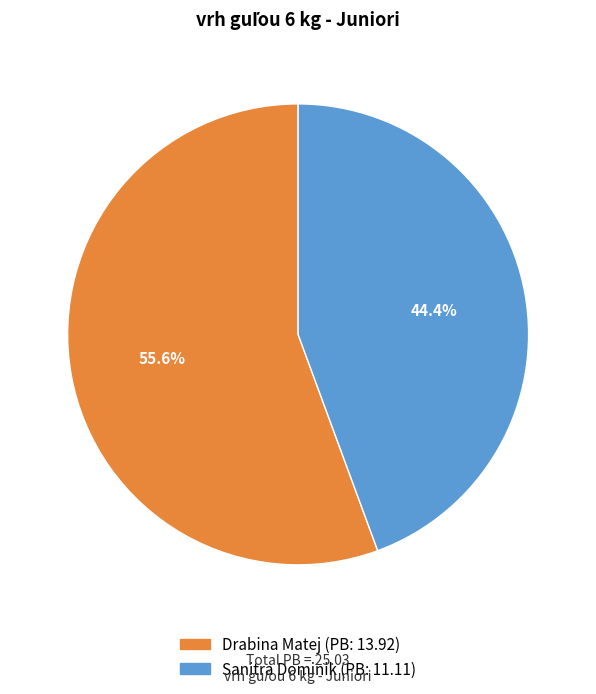

What portion of the pie excludes Drabina Matej?

44.4%